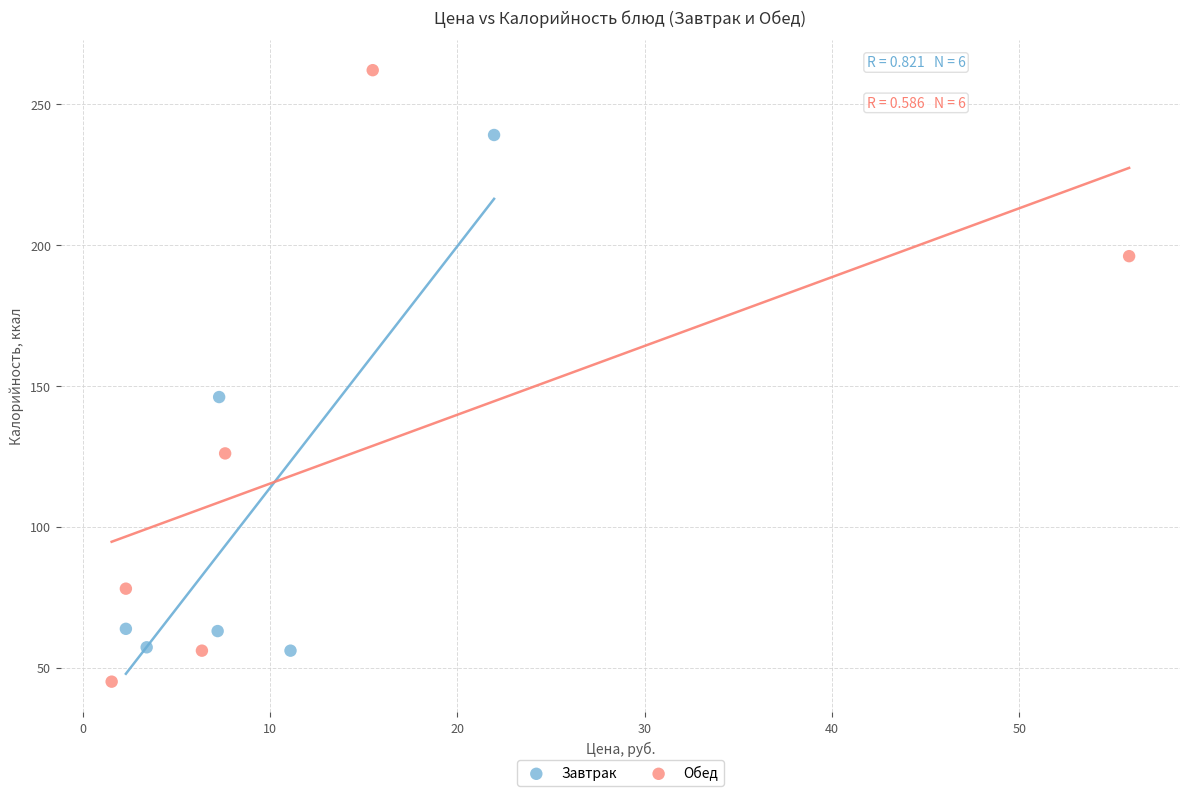

Which series contains the lowest Y value?

Обед